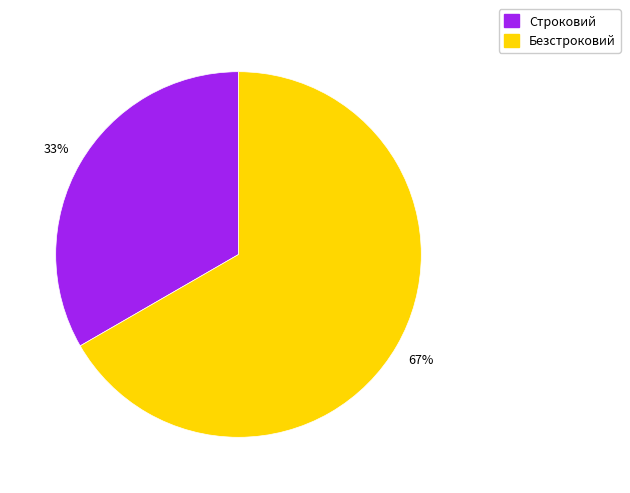

Approximately how many times larger is the value at Безстроковий compared to Строковий?

2.0